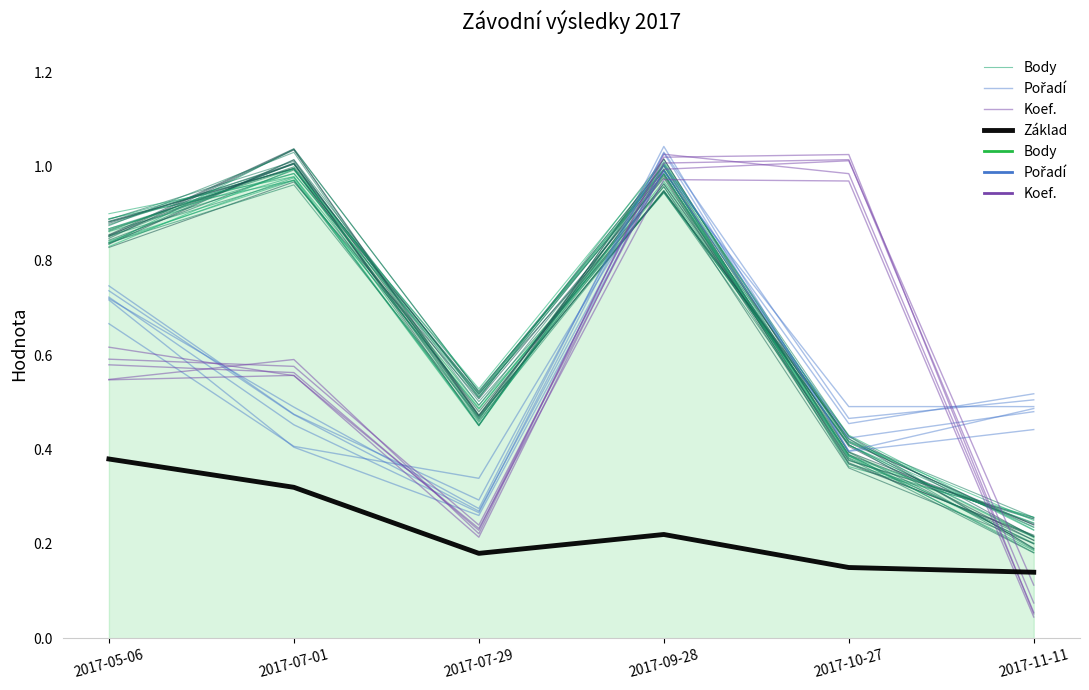

What is the label of the 4th point from the left?

2017-09-28